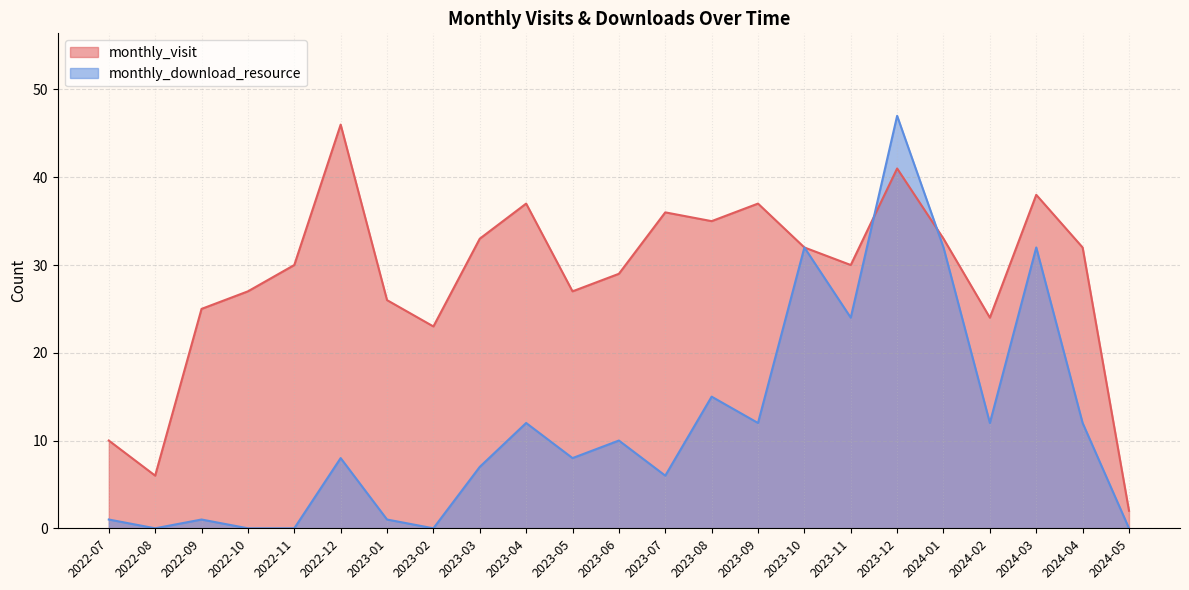

Between 2023-07 and 2022-11, which is larger?

2023-07